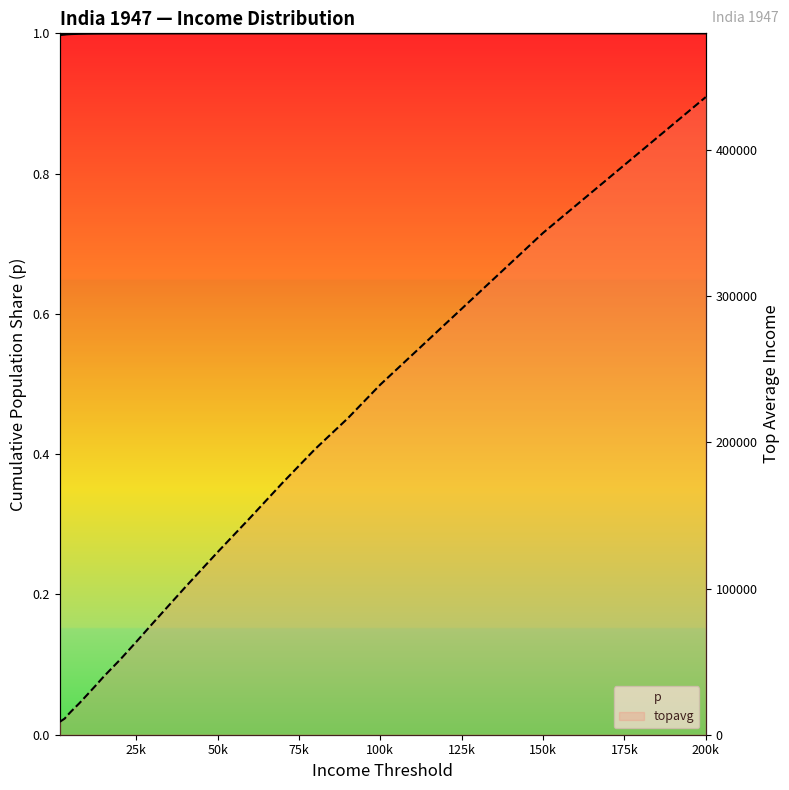

True or false: topavg and p cross at least once.

False